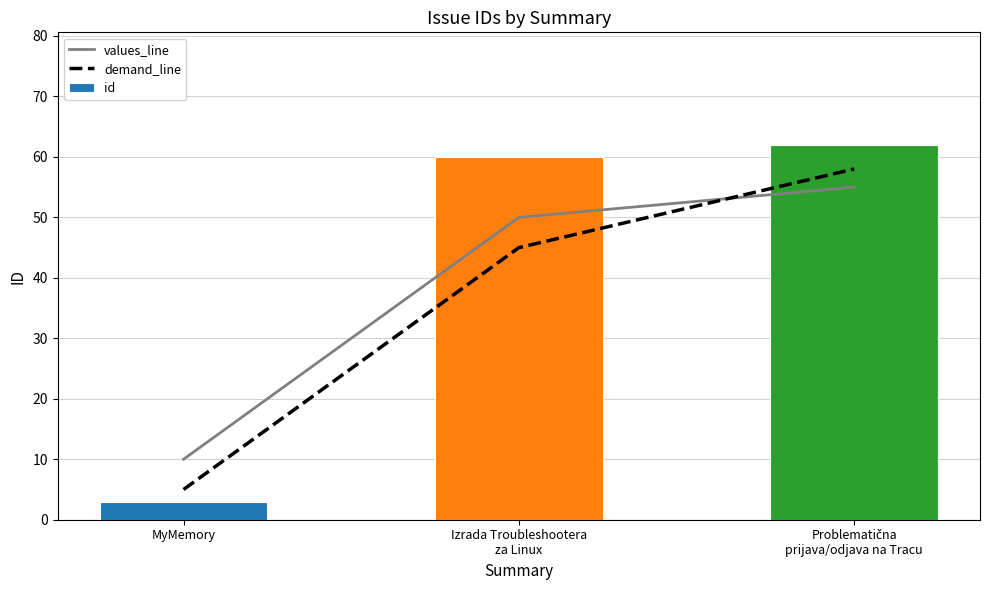

What is the lowest value of the values_line series?

10